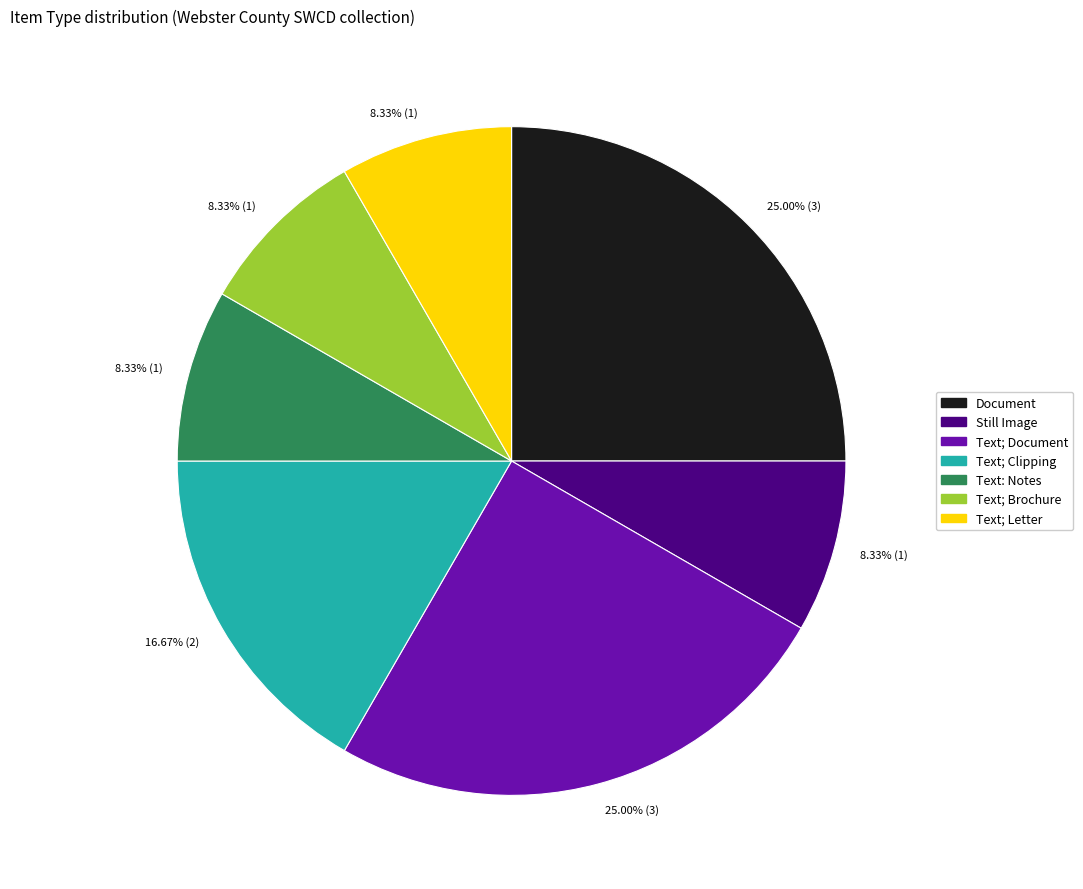

Does any single category account for the majority?

No